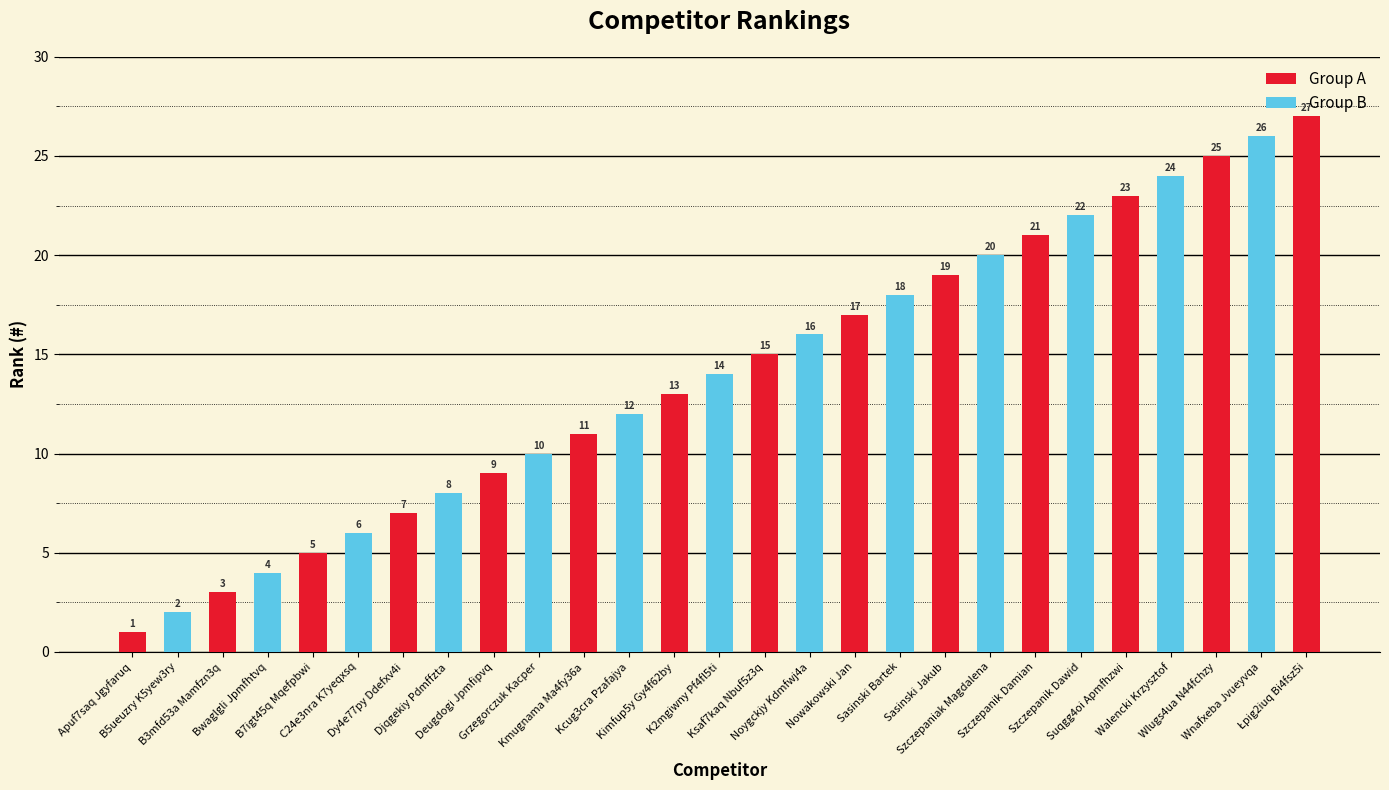

Where is the data nearest to the value 14?

K2mgiwny Pf4fl5ti